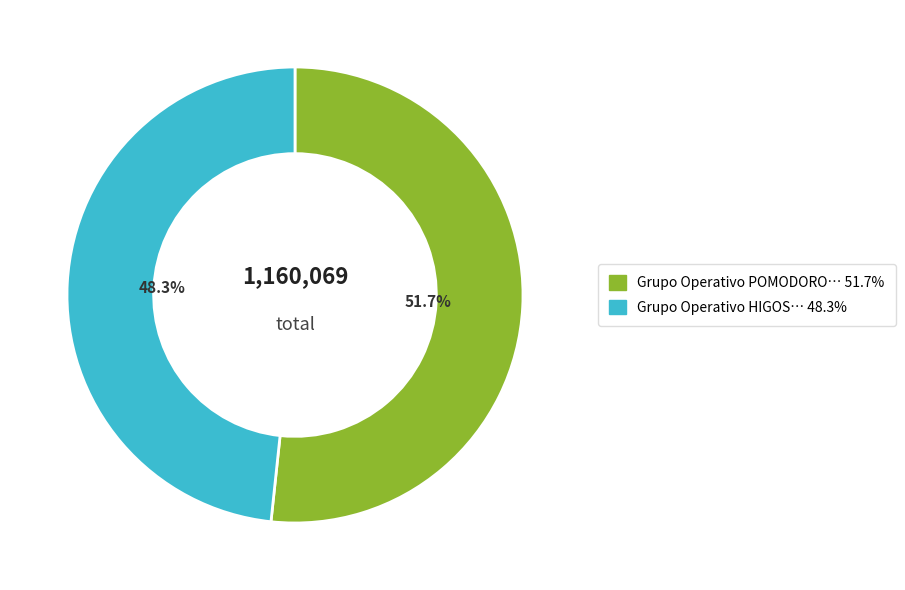

Is there a majority slice in this chart?

Yes